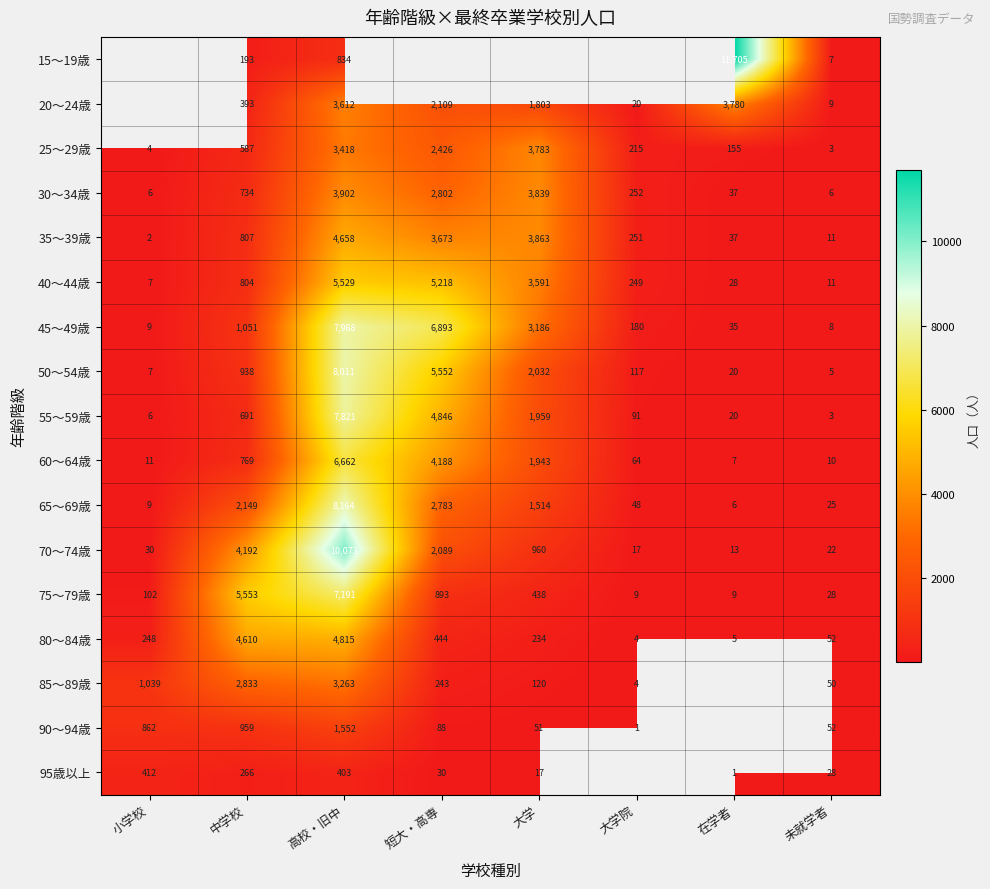

How many values in the 30～34歳 series are below 734?

4